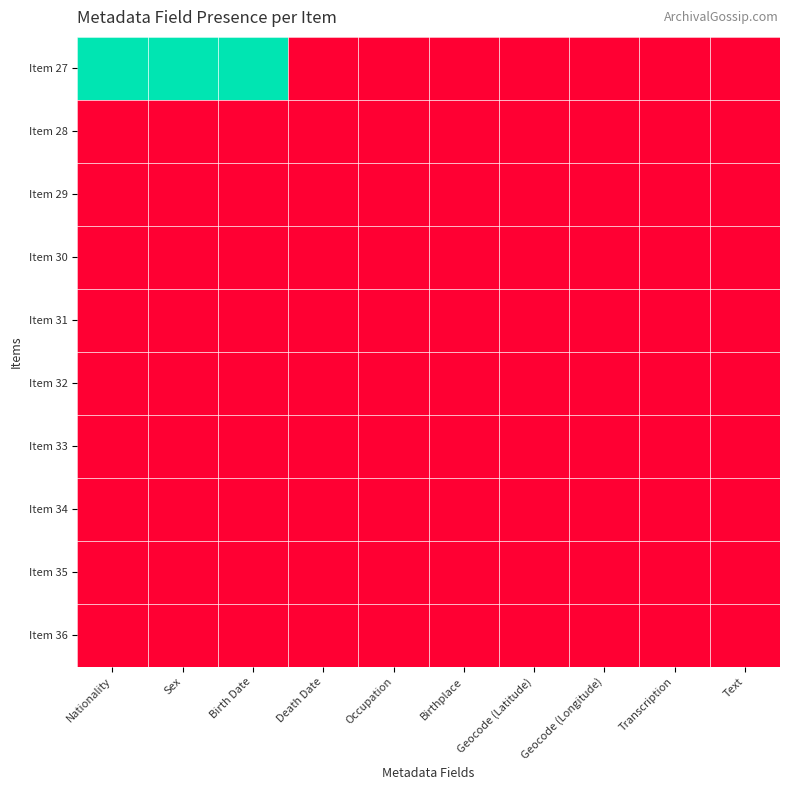

What is the spread (max minus min) of values at Sex?

1